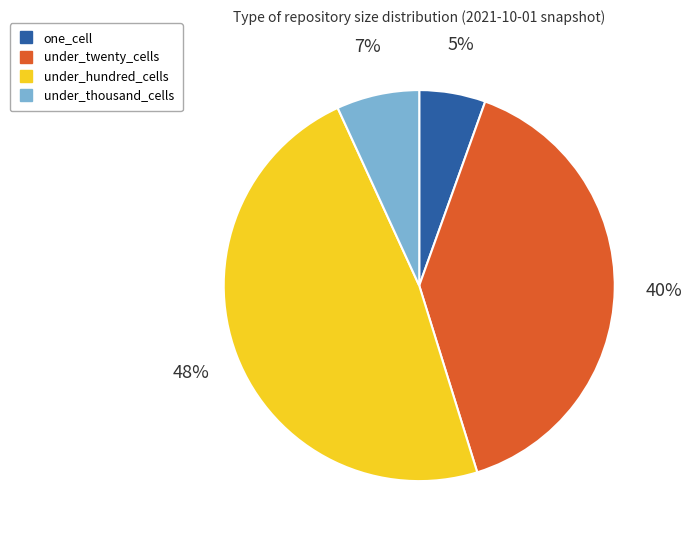

Count the number of slices in the pie.

4